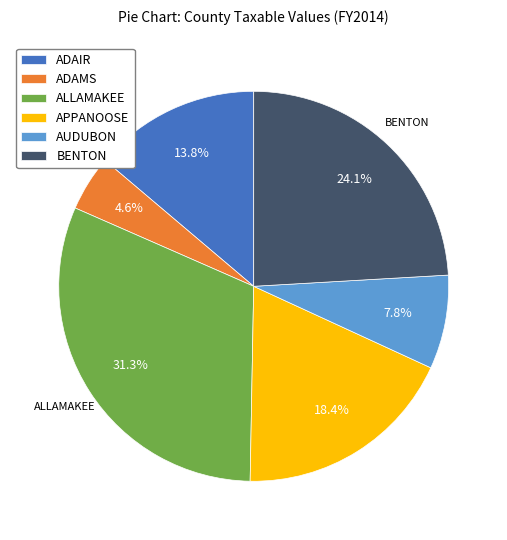

Count the number of slices in the pie.

6